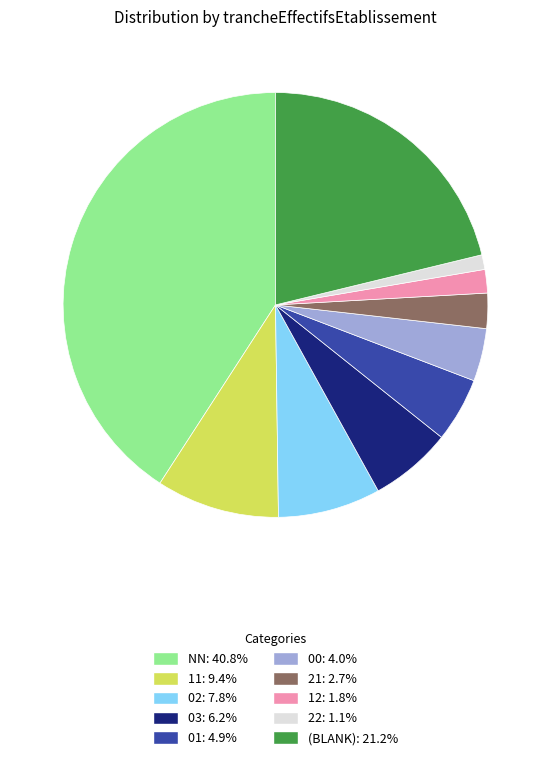

Count the number of slices in the pie.

10